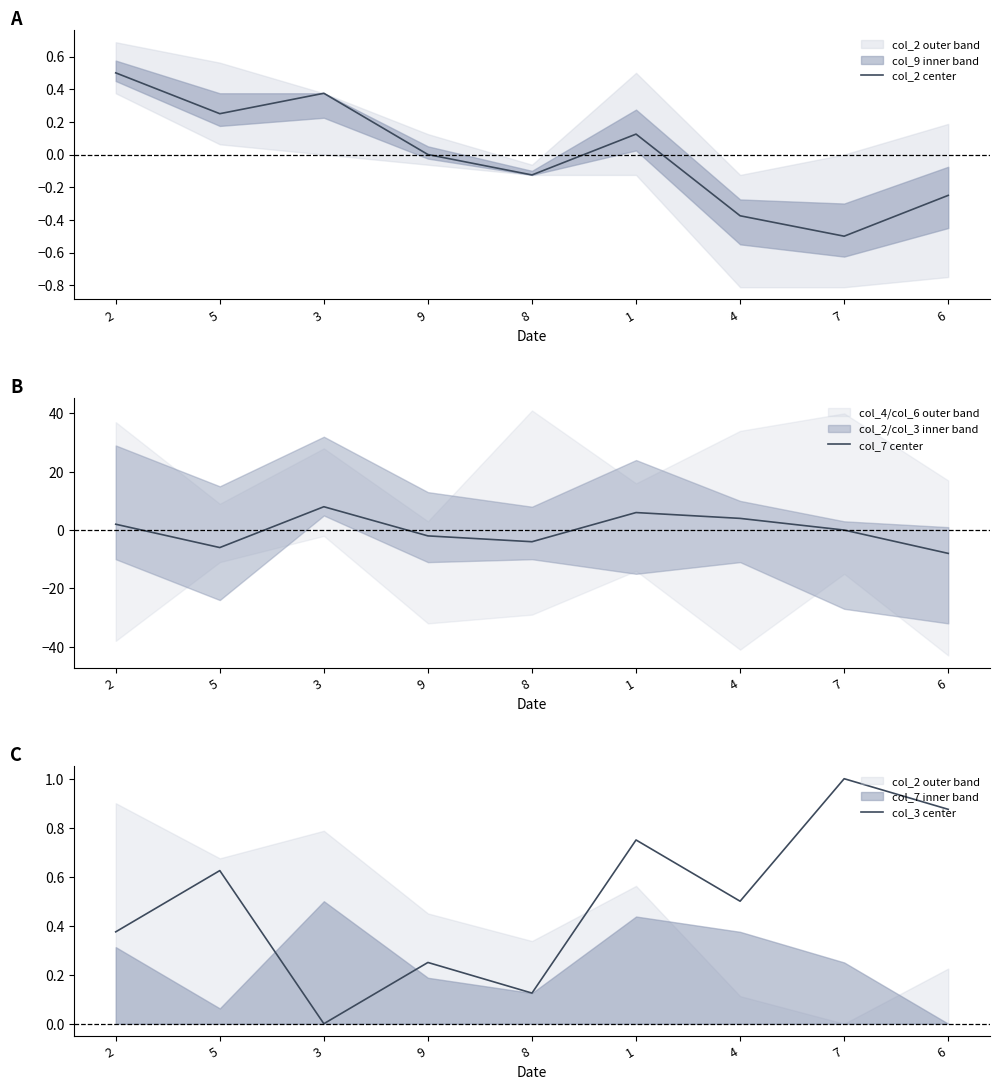

How many series are shown in this chart?

3